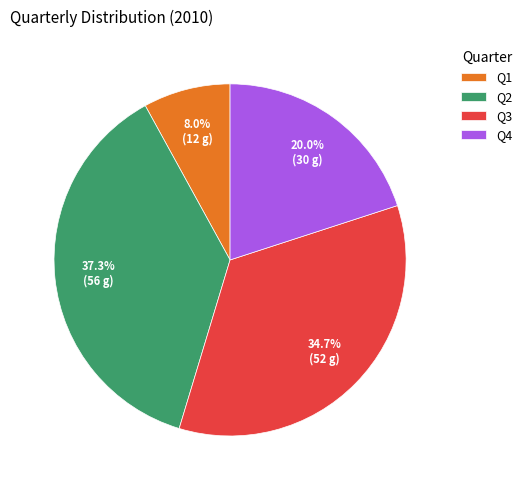

To the nearest percent, what percentage of the pie is Q1?

8%